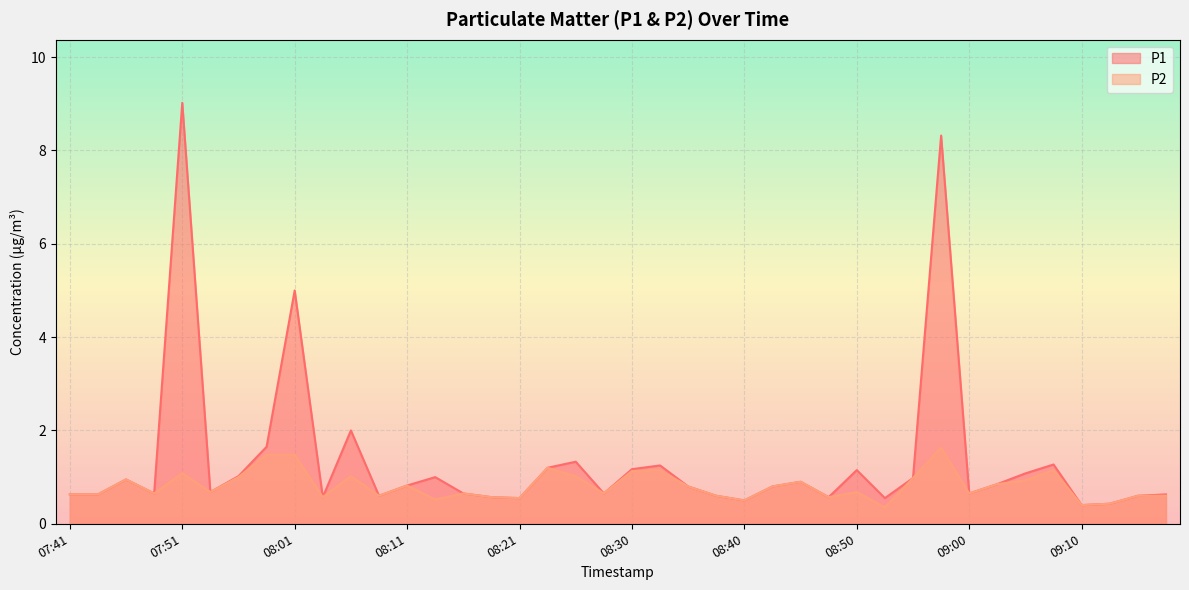

What is the smallest value displayed?

0.3